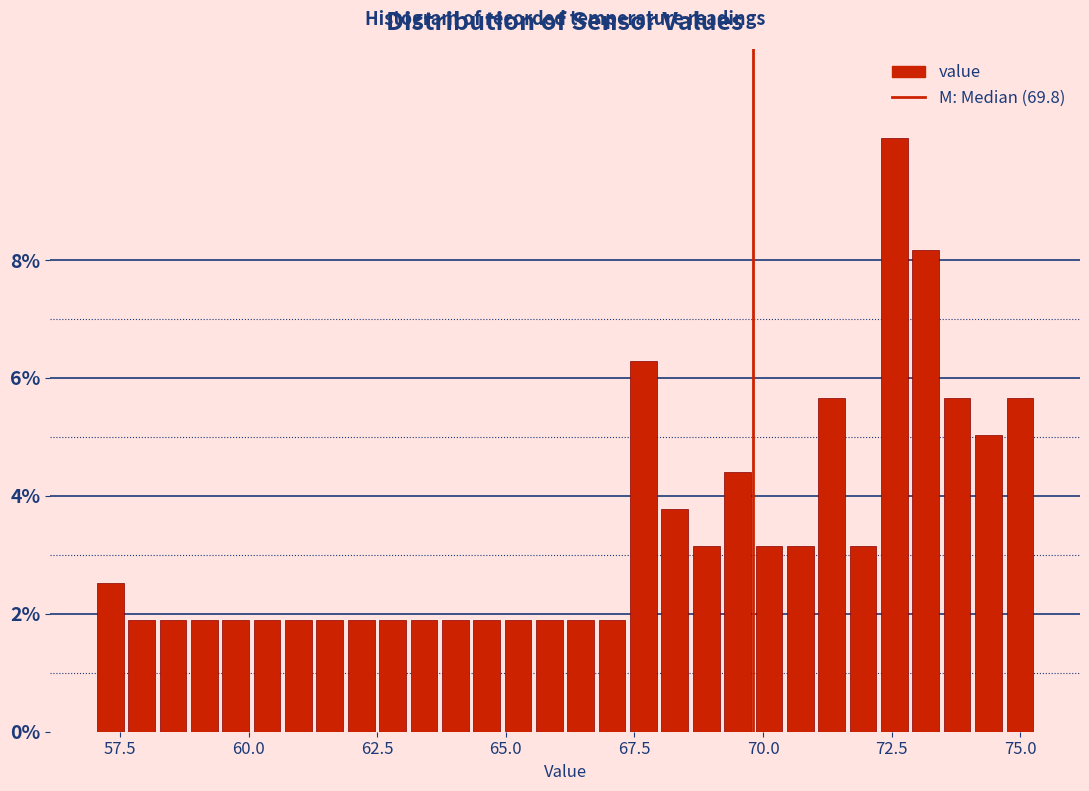

Read against the x-axis, roughly where is the centre of the tallest bar?

72.5